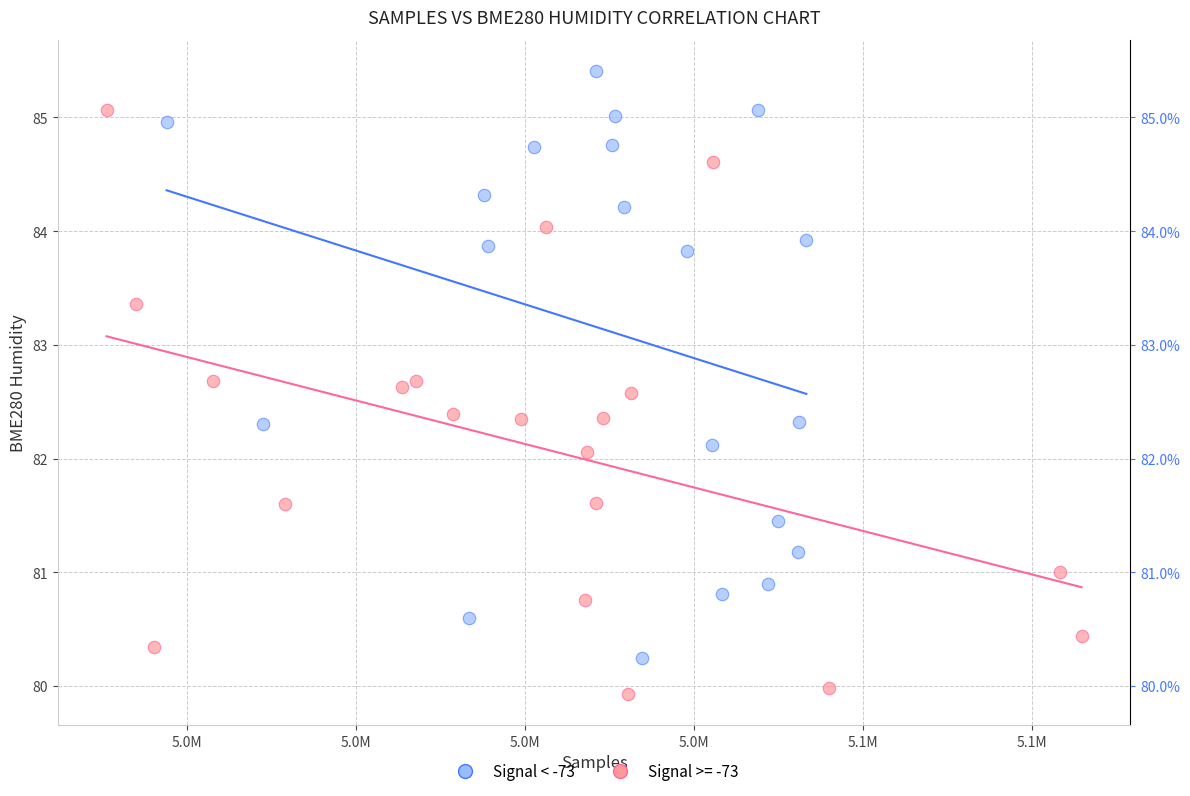

Which series contains the highest Y value?

Signal < -73